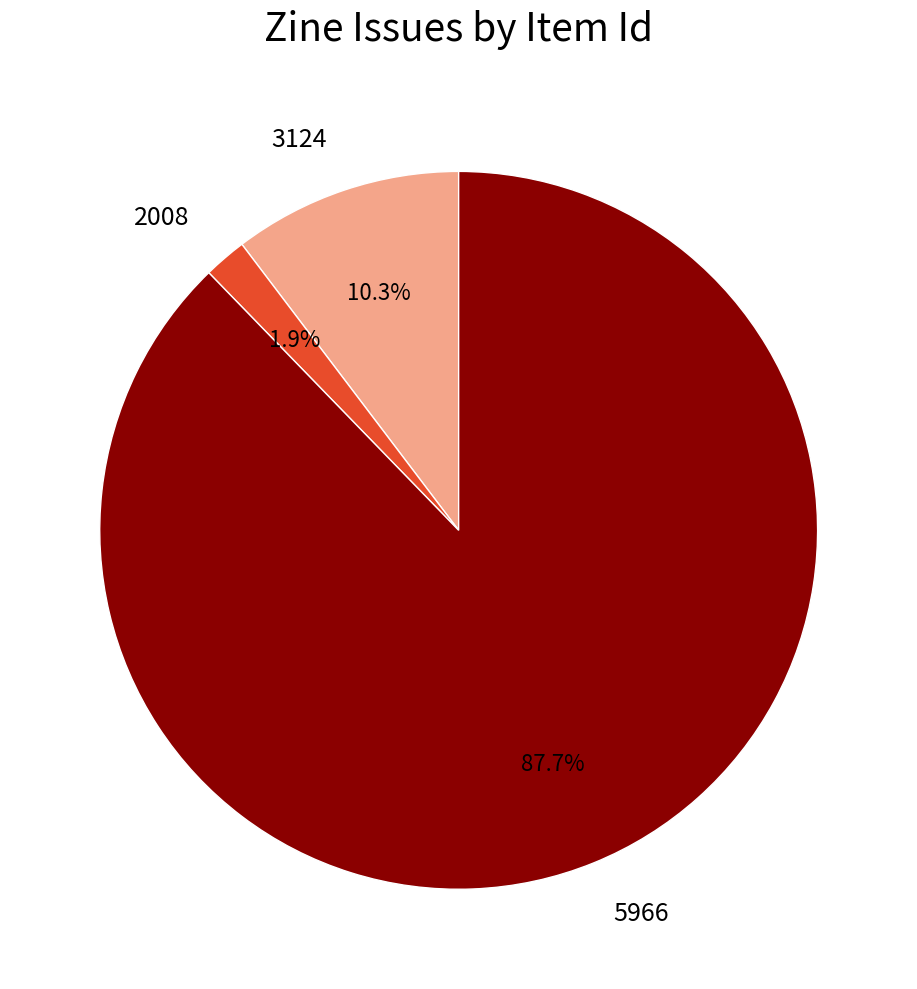

To the nearest percent, what portion does 3124 represent?

10%